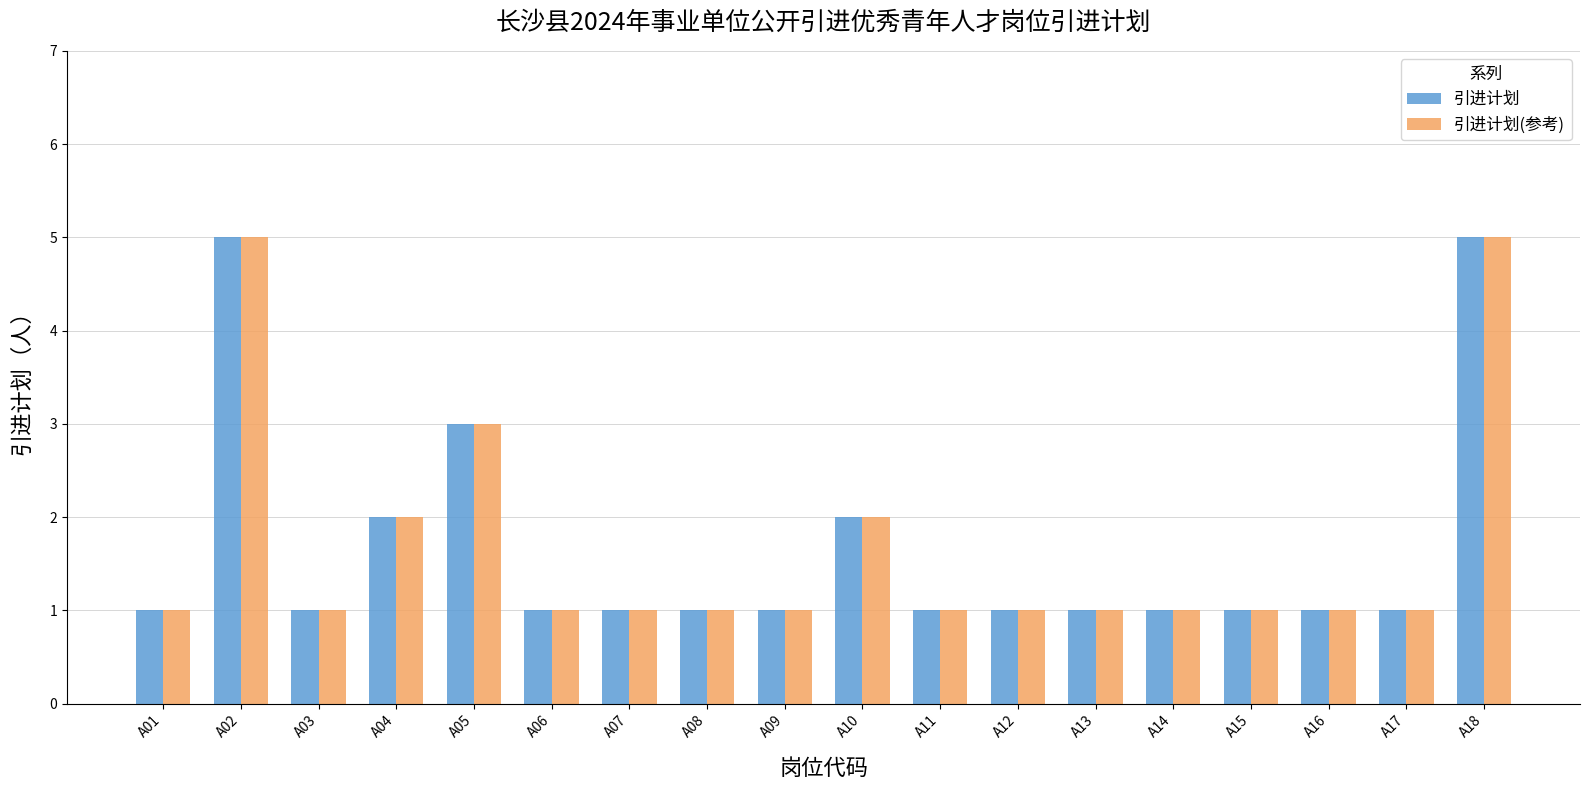

What is the value of the 引进计划(参考) bar at the 16th from the left?

1